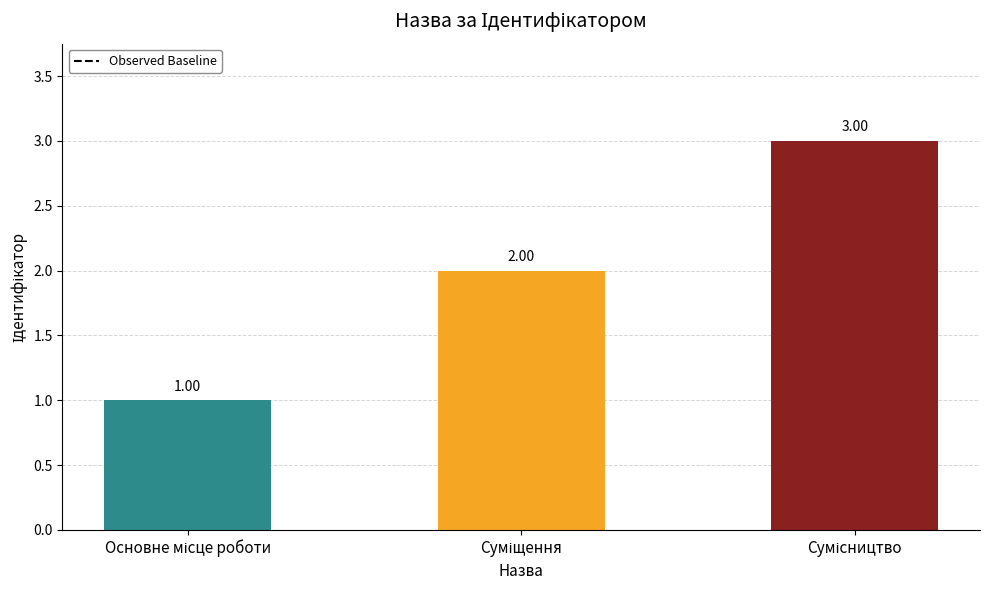

What is the maximum value shown in the chart?

3